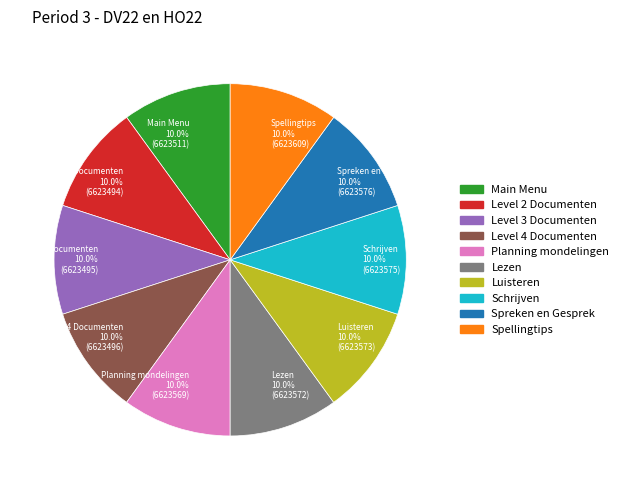

Does Level 2 Documenten account for over 50% of the chart?

No